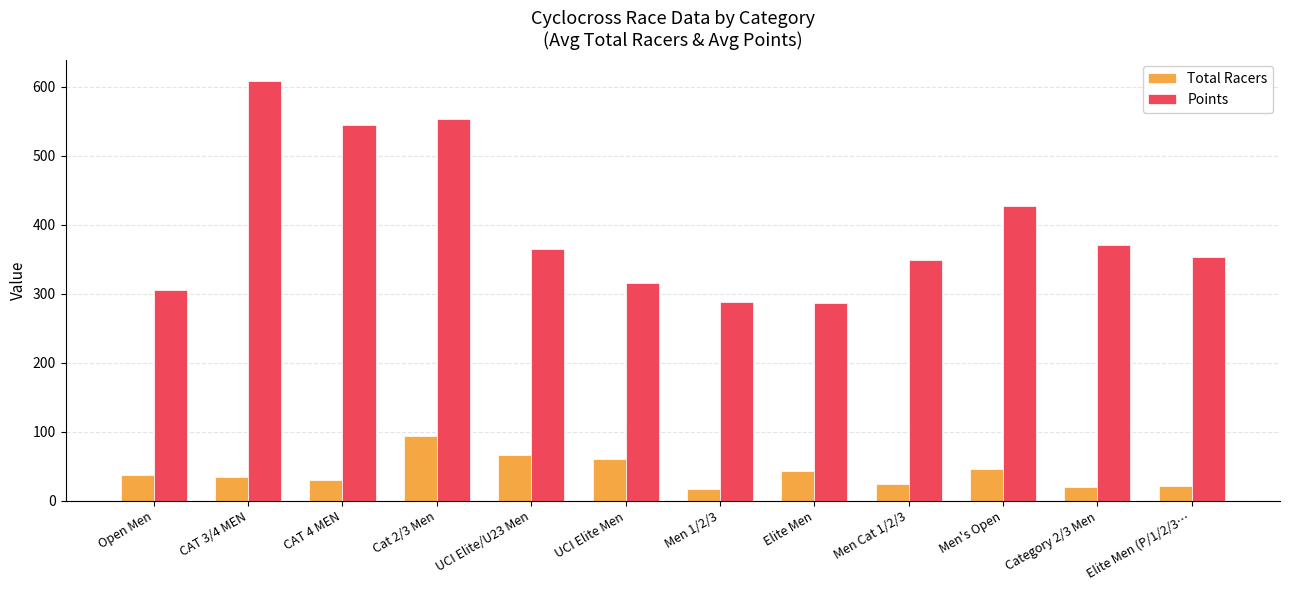

What is the difference between the maximum and minimum values in the Points series?

322.7